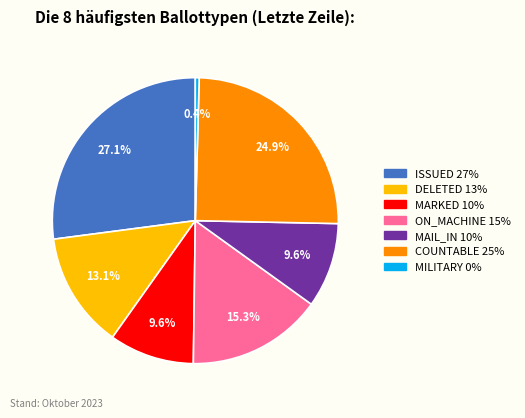

Is there any slice that represents more than half of the pie?

No